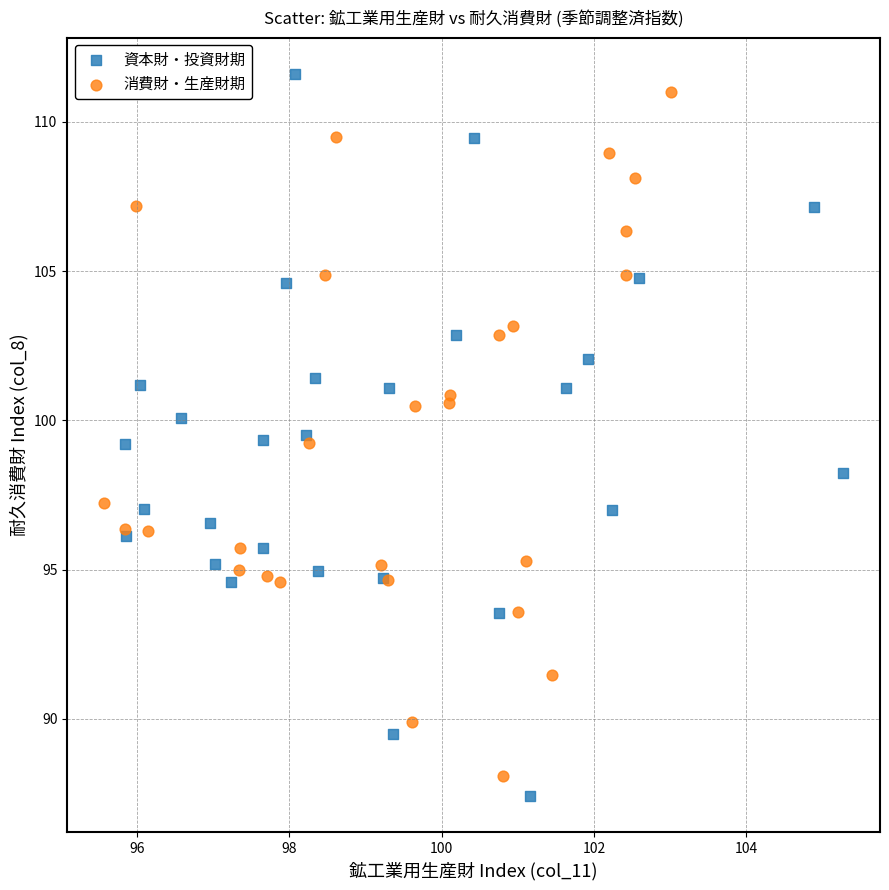

Which series reaches the minimum Y coordinate?

資本財・投資財期